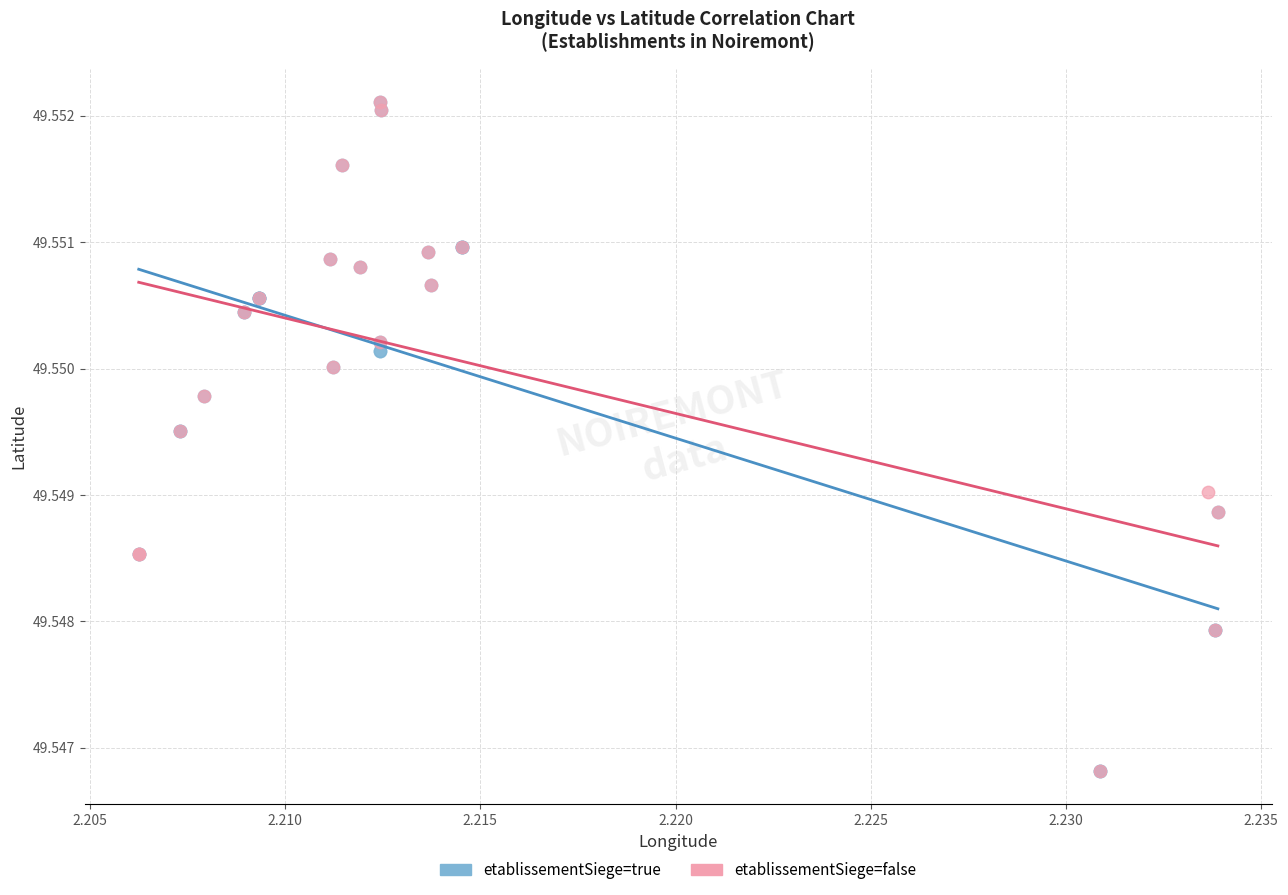

What are all the series names shown in the legend?

etablissementSiege=true, etablissementSiege=false